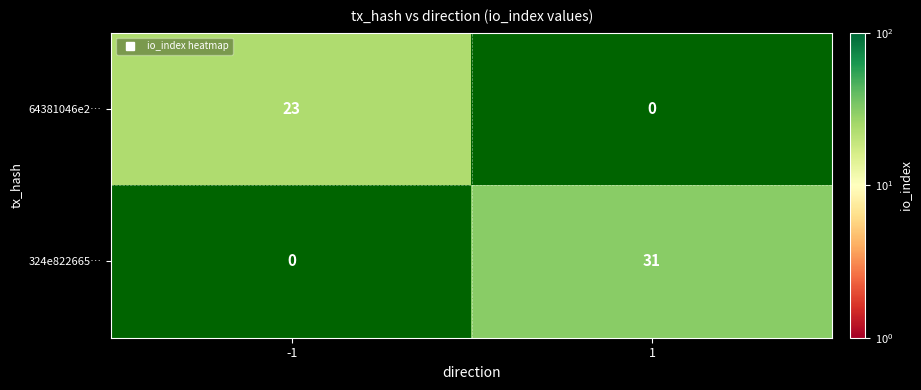

The value of 324e822665… at 1 is 7.7. True or false?

False